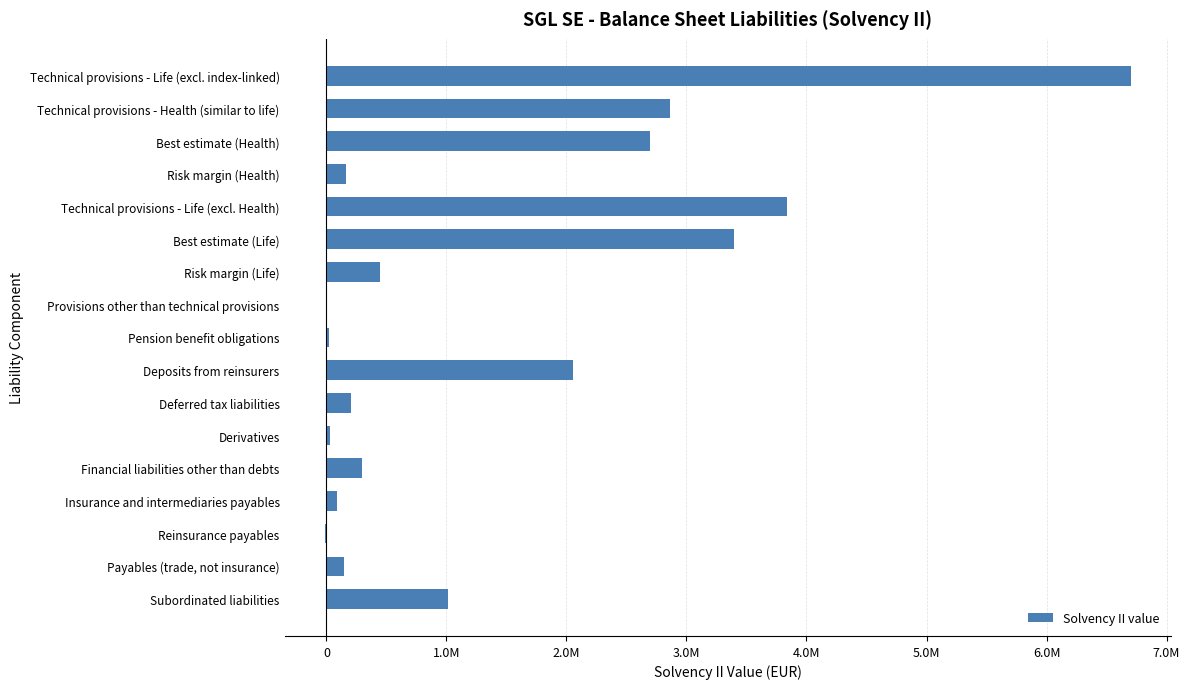

Are the bars horizontal?

Yes